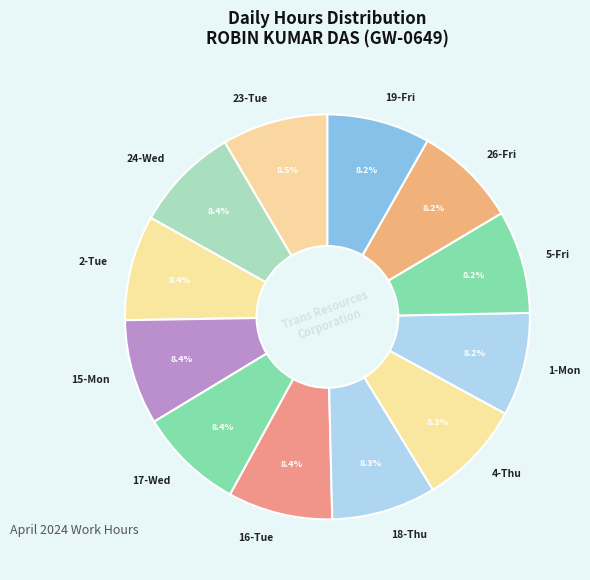

To the nearest percent, what is the average slice percentage?

8%